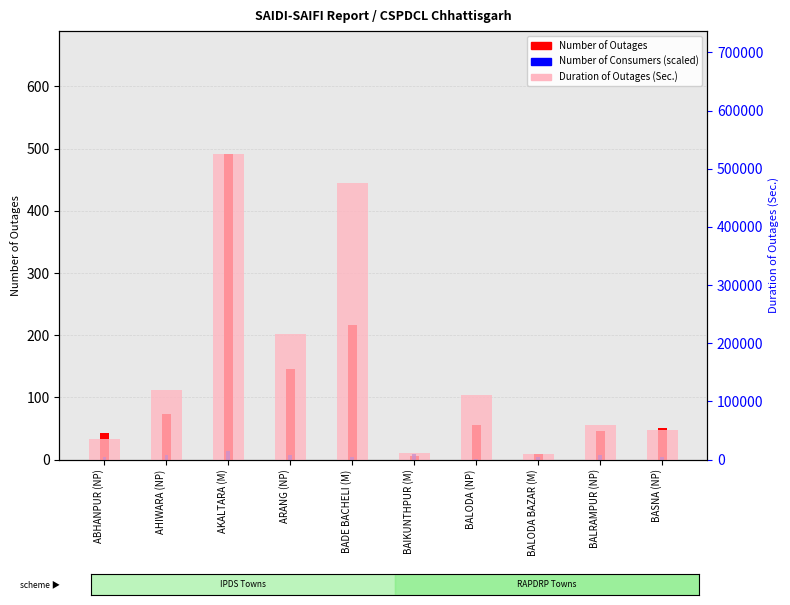

Reading left to right, list all the values displayed in this chart.

Number of Outages: 43.0	74.0	492.0	145.0	217.0	6.0	55.0	9.0	46.0	51.0
Number of Consumers (scaled): 4.9	7.8	13.4	6.9	3.8	9.5	1.8	3.6	7.6	4.2
Duration of Outages (Sec.): 35160.0	118920.0	526040.0	216660.0	476220.0	10740.0	111180.0	9180.0	60000.0	50820.0